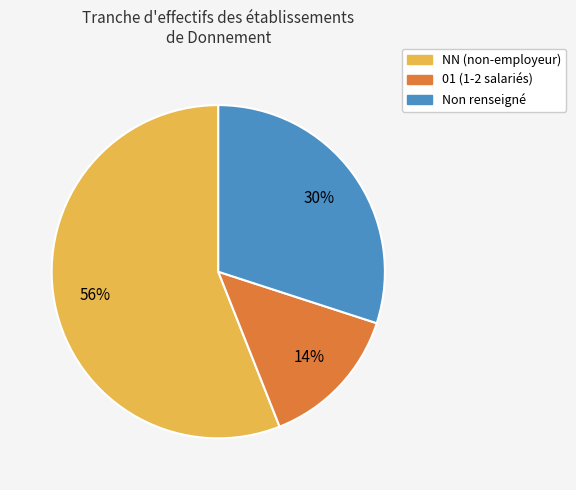

To the nearest percent, what is the difference between the largest and smallest slice percentages?

42%